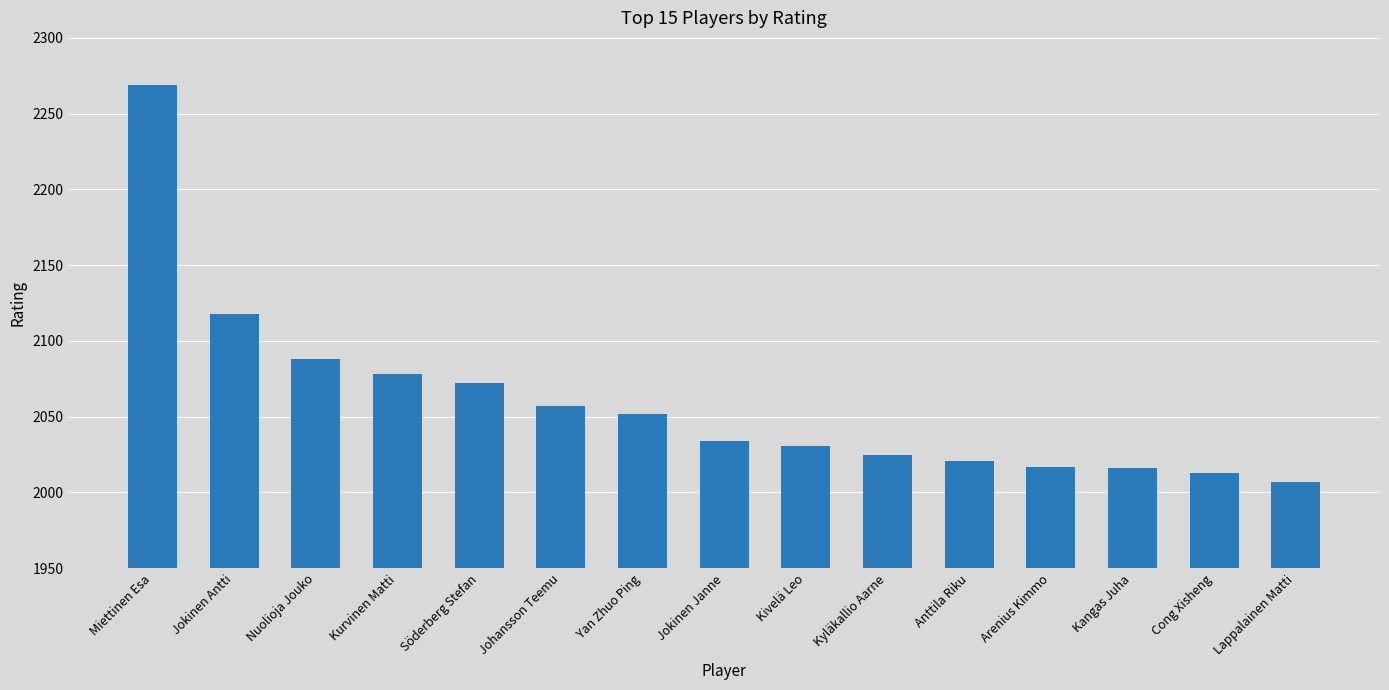

What is the sum of all values?

30898